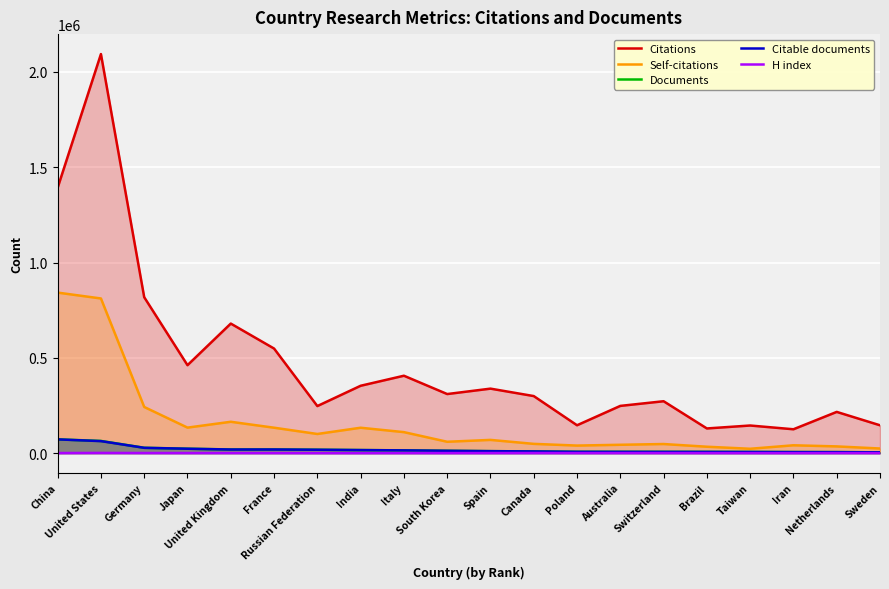

At which category does Citable documents reach its first local valley?

United Kingdom